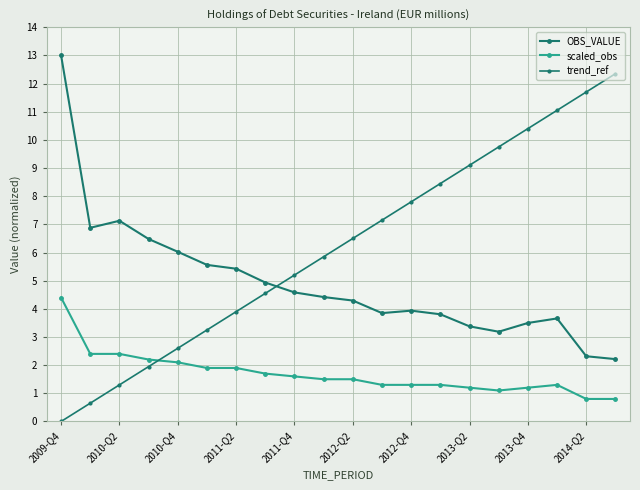

How many positive values does the trend_ref series have?

19